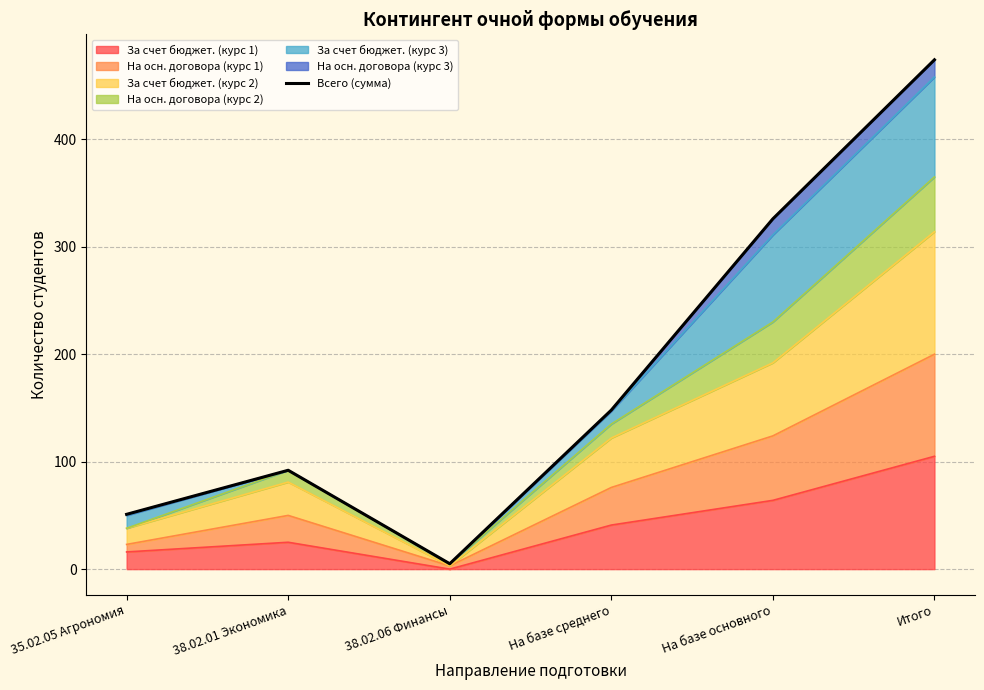

What is the sum of all values?

1096